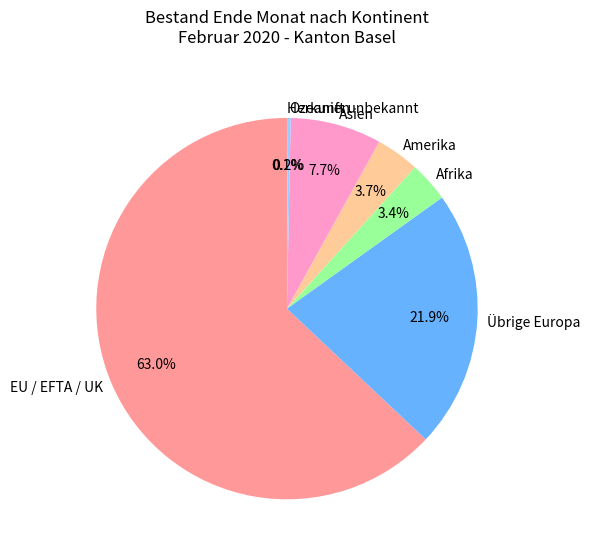

Between Asien and Afrika, which is larger?

Asien